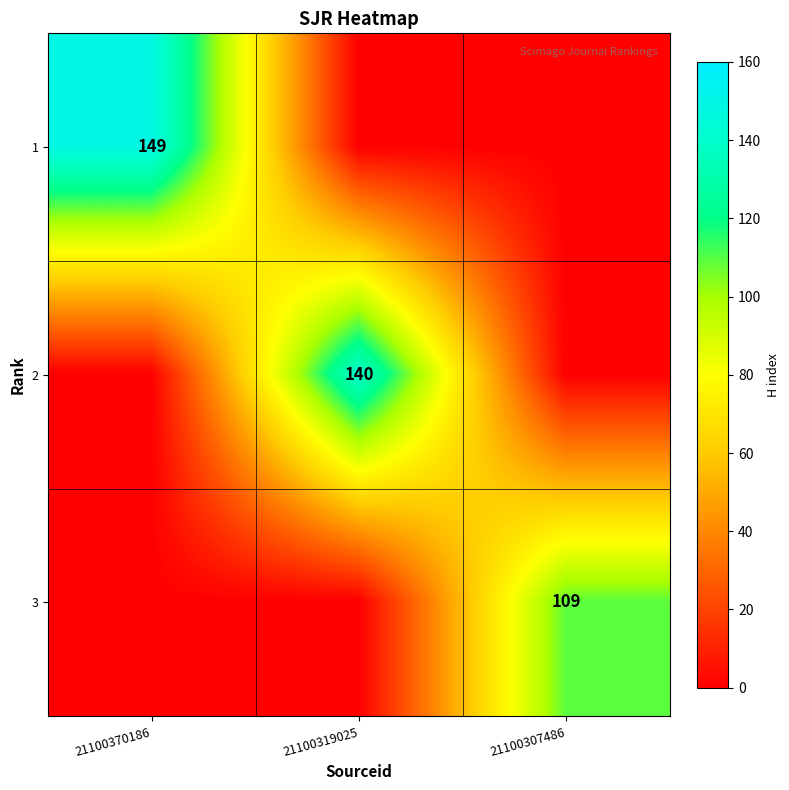

The value of 3 at 21100307486 is 165. True or false?

False